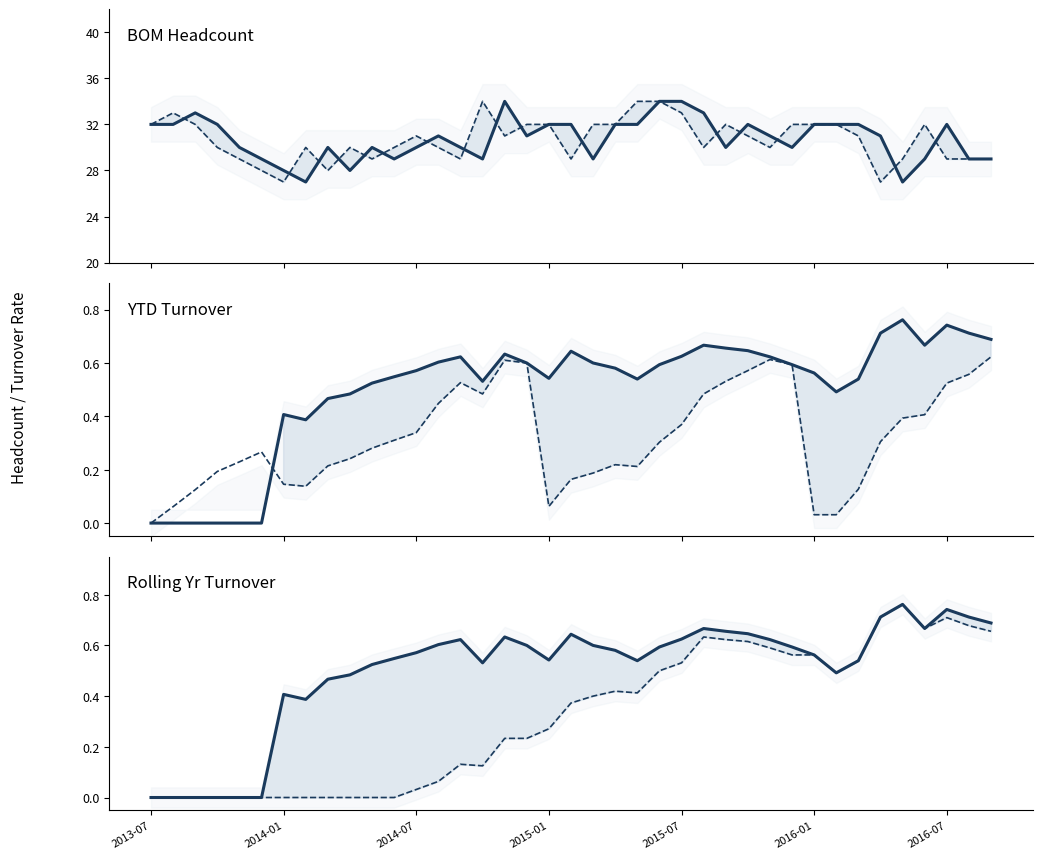

What is the difference between the Rolling Yr Total Turnover values at 2015-07 and 14?

0.6